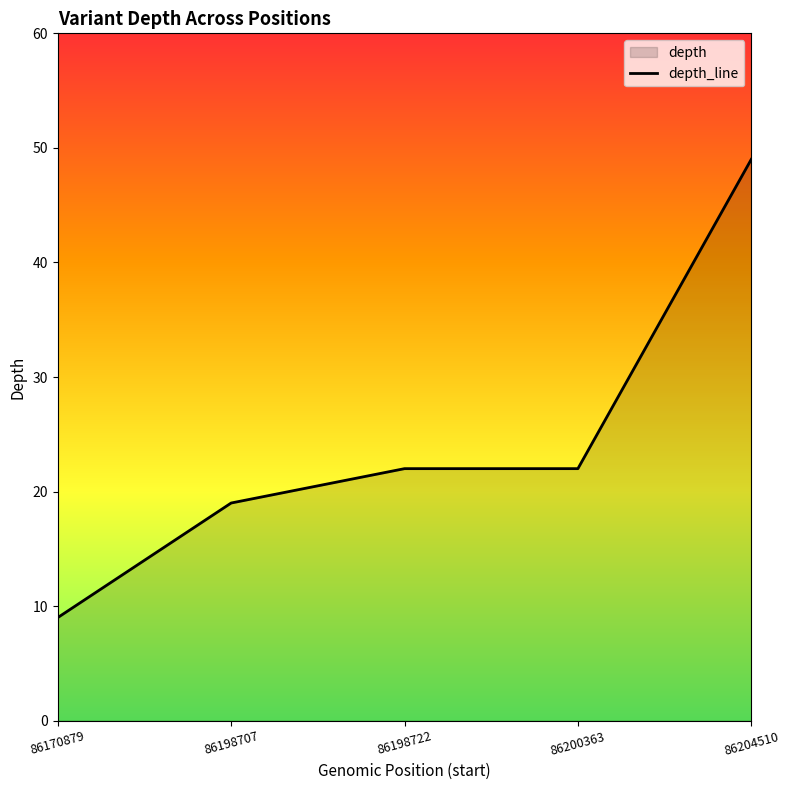

Reading left to right, extract all data points from this chart.

9	19	22	22	49